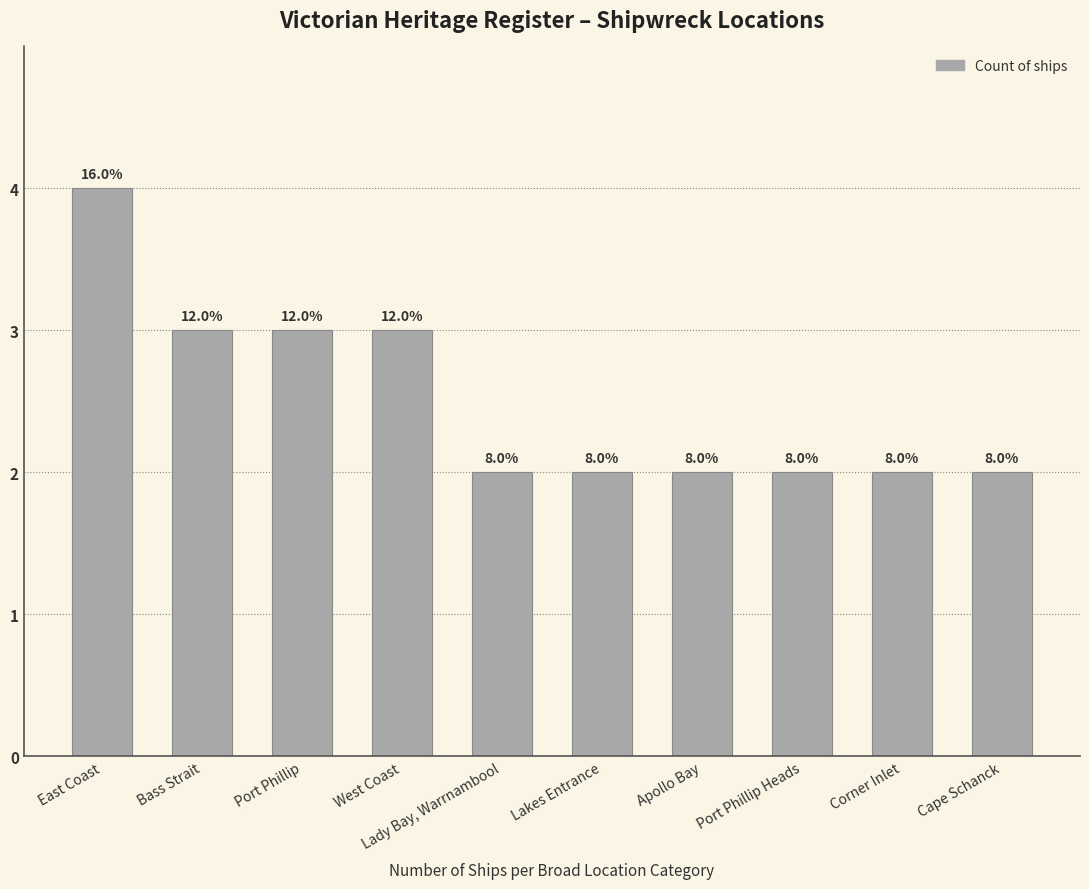

At which category does the chart reach its peak across all series?

East Coast